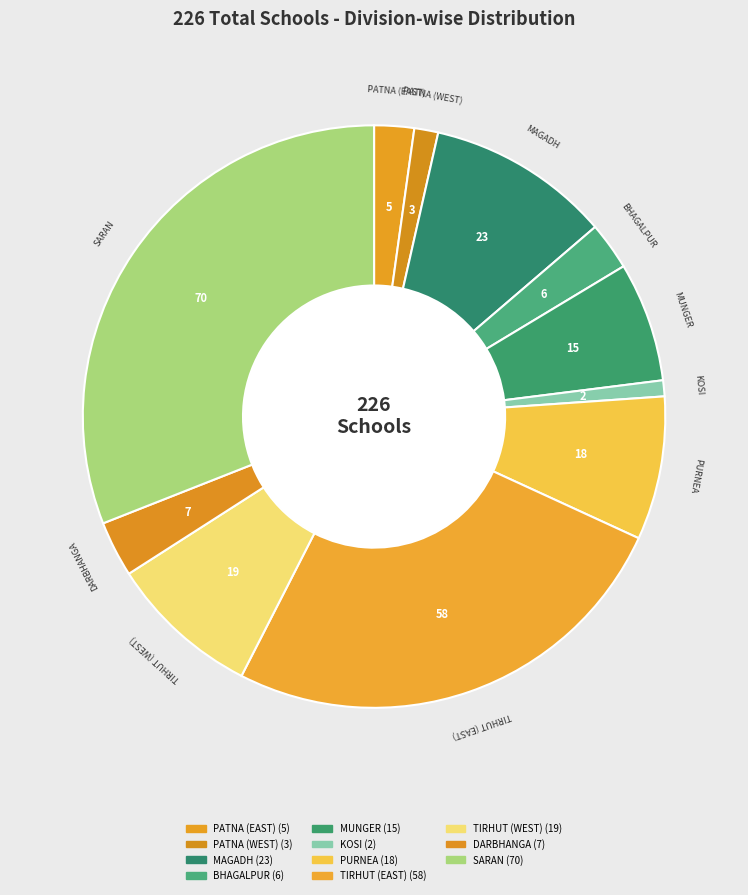

Which slice is the largest?

SARAN